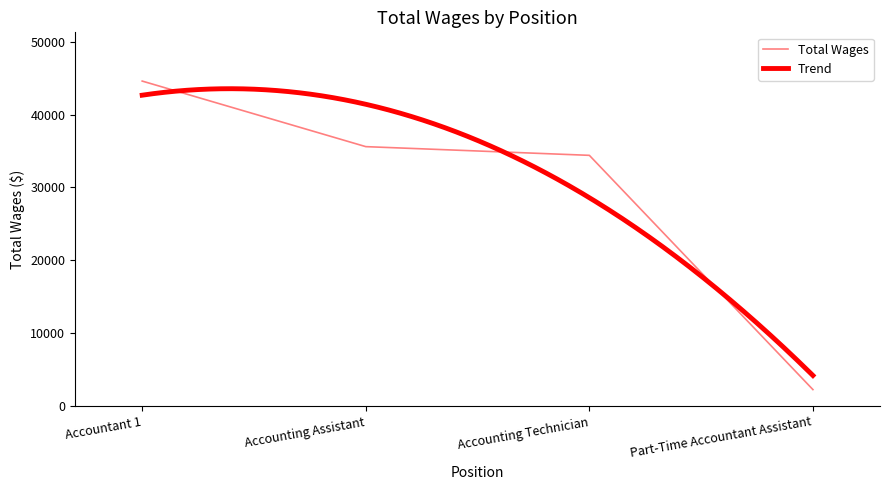

What is the ratio of the value at Accountant 1 to the value at Part-Time Accountant Assistant?

19.8